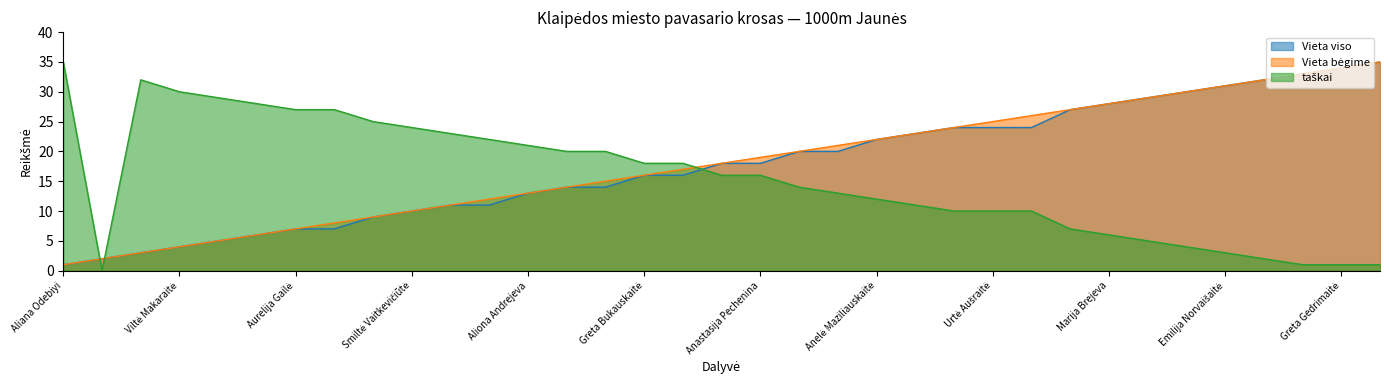

Reading left to right, list all the values displayed in this chart.

Vieta viso: 1	2	3	4	5	6	7	7	9	10	11	11	13	14	14	16	16	18	18	20	20	22	23	24	24	24	27	28	29	30	31	32	33	34	35
Vieta bėgime: 1	2	3	4	5	6	7	8	9	10	11	12	13	14	15	16	17	18	19	20	21	22	23	24	25	26	27	28	29	30	31	32	33	34	35
taškai: 35	0	32	30	29	28	27	27	25	24	23	22	21	20	20	18	18	16	16	14	13	12	11	10	10	10	7	6	5	4	3	2	1	1	1